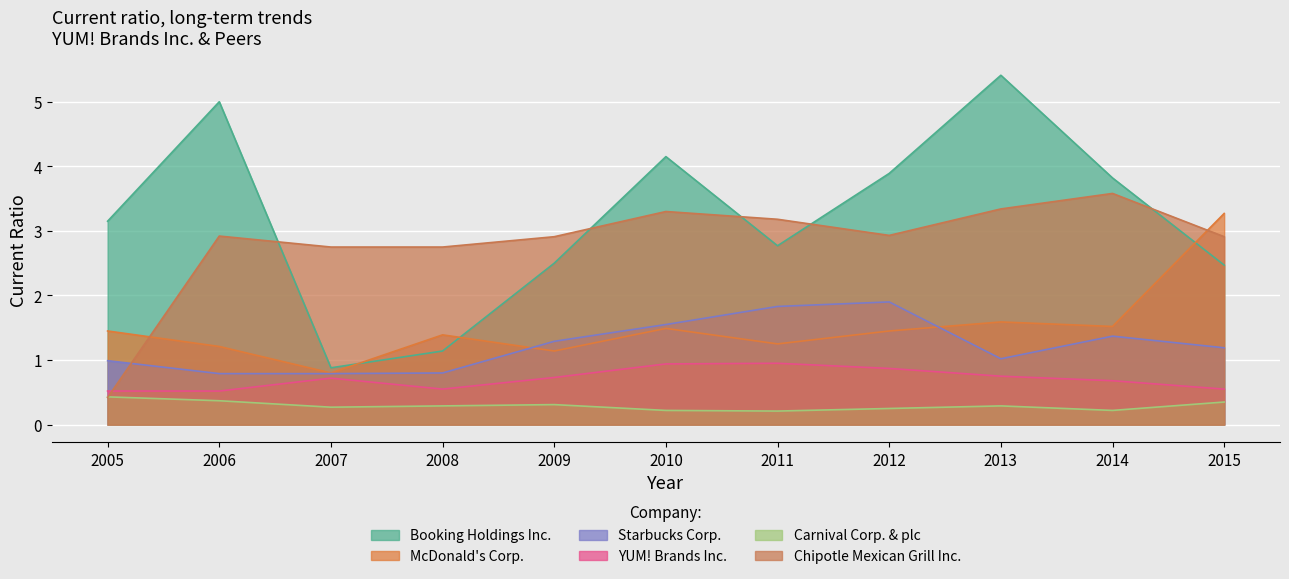

The value of YUM! Brands Inc. at 2013 is 1.3. True or false?

False